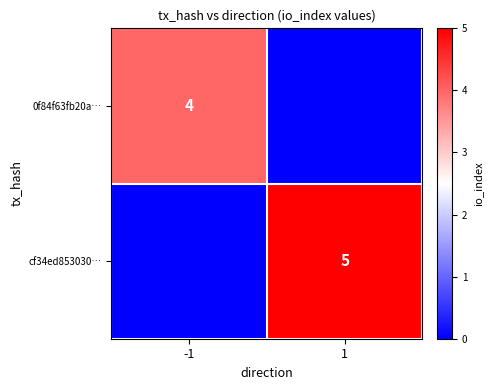

Is the value of cf34ed853030… at 1 greater than the value of 0f84f63fb20a… at -1?

Yes